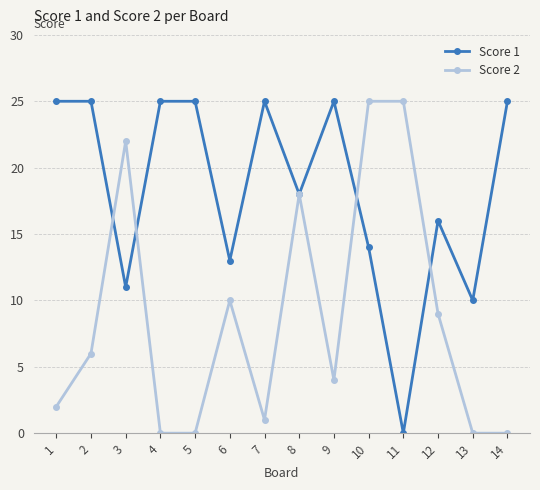

Read the Score 1 value at 9, to the nearest 5.

25